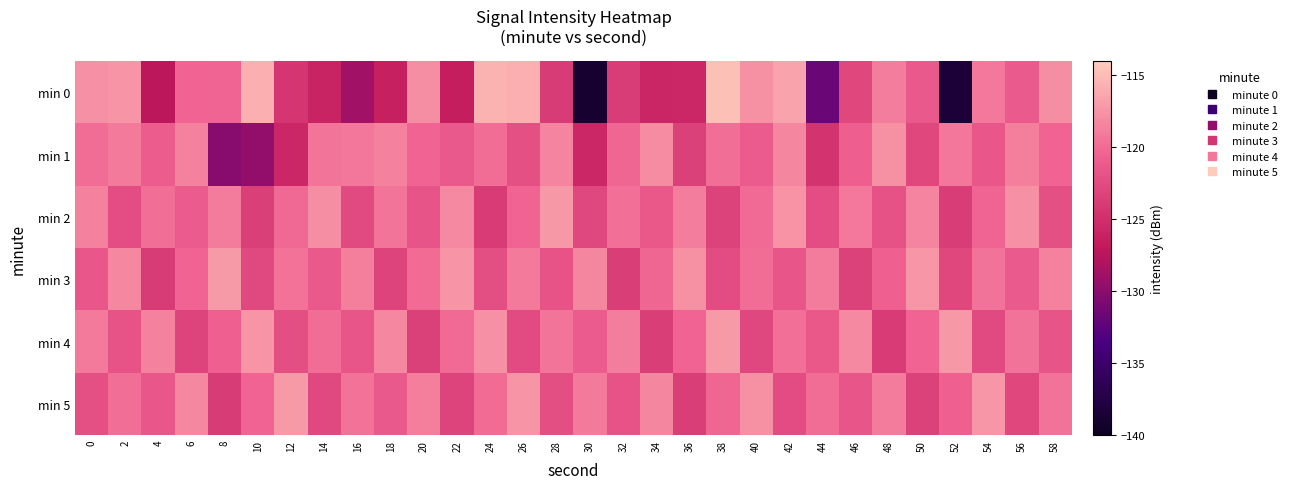

At which category is the sum across all series the highest?

42